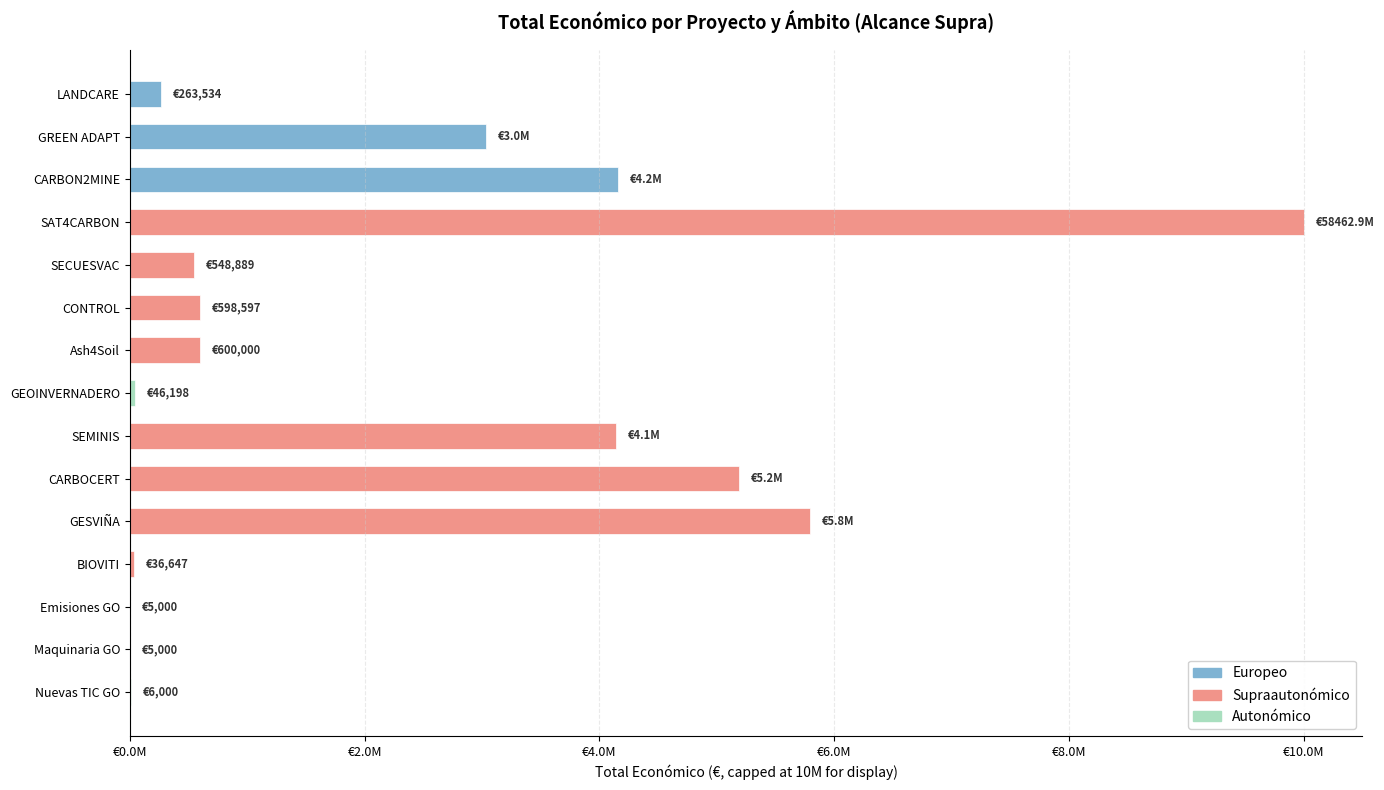

Are the bars horizontal?

Yes